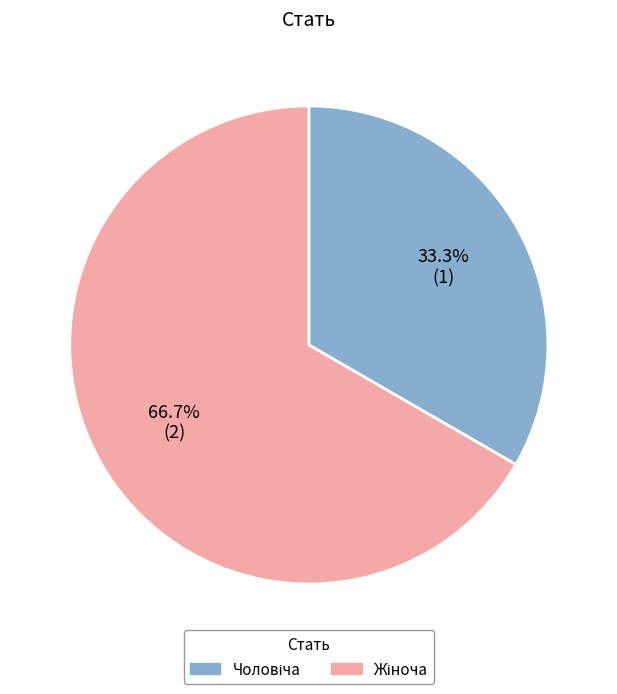

Does any single category account for the majority?

Yes